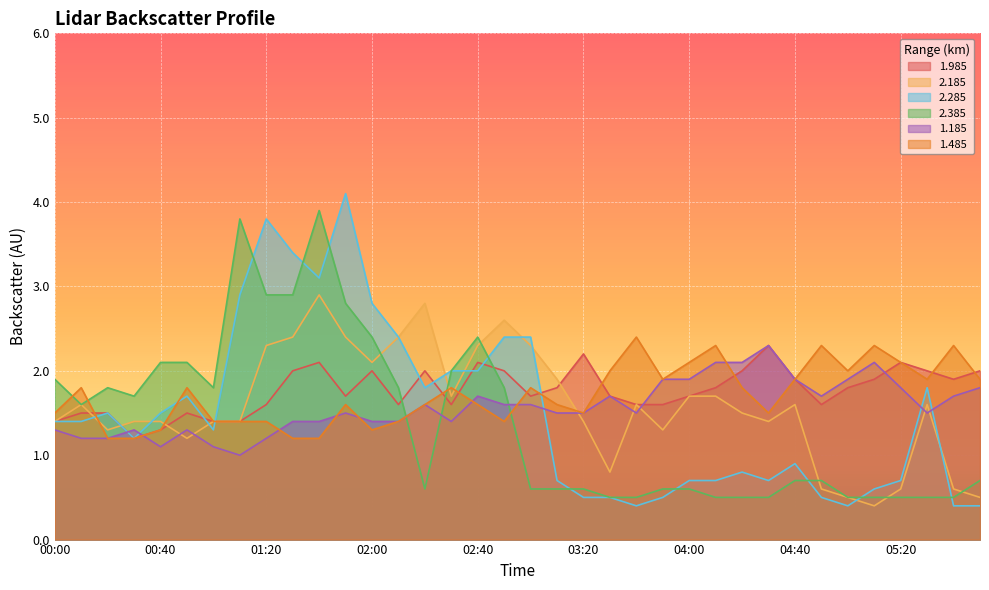

Which series has the widest spread of values?

2.285